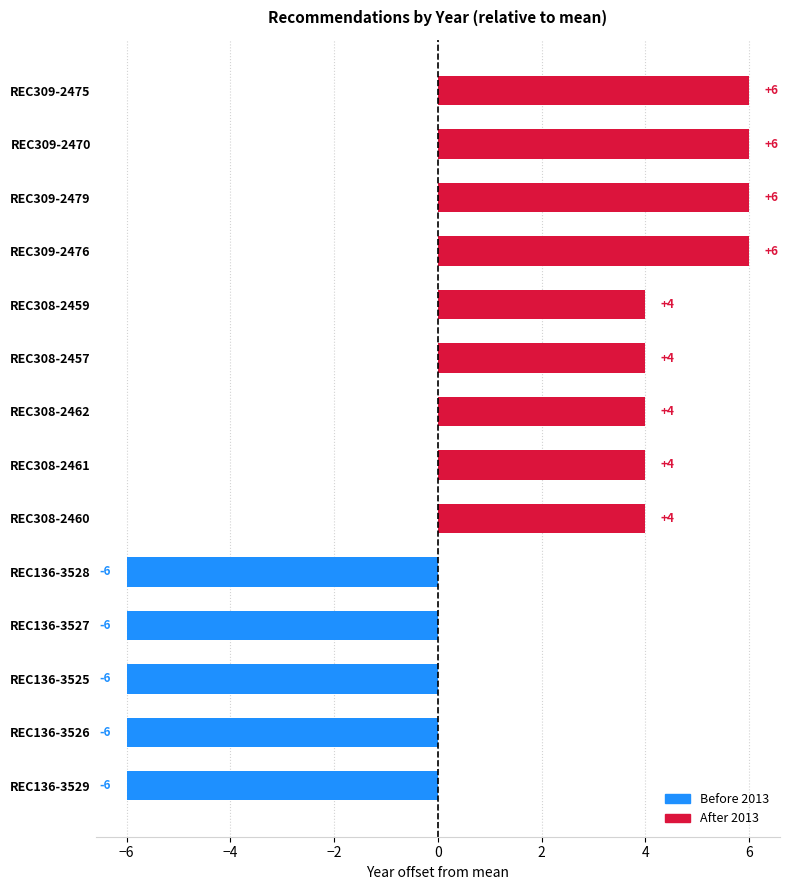

What is the maximum value shown in the chart?

6